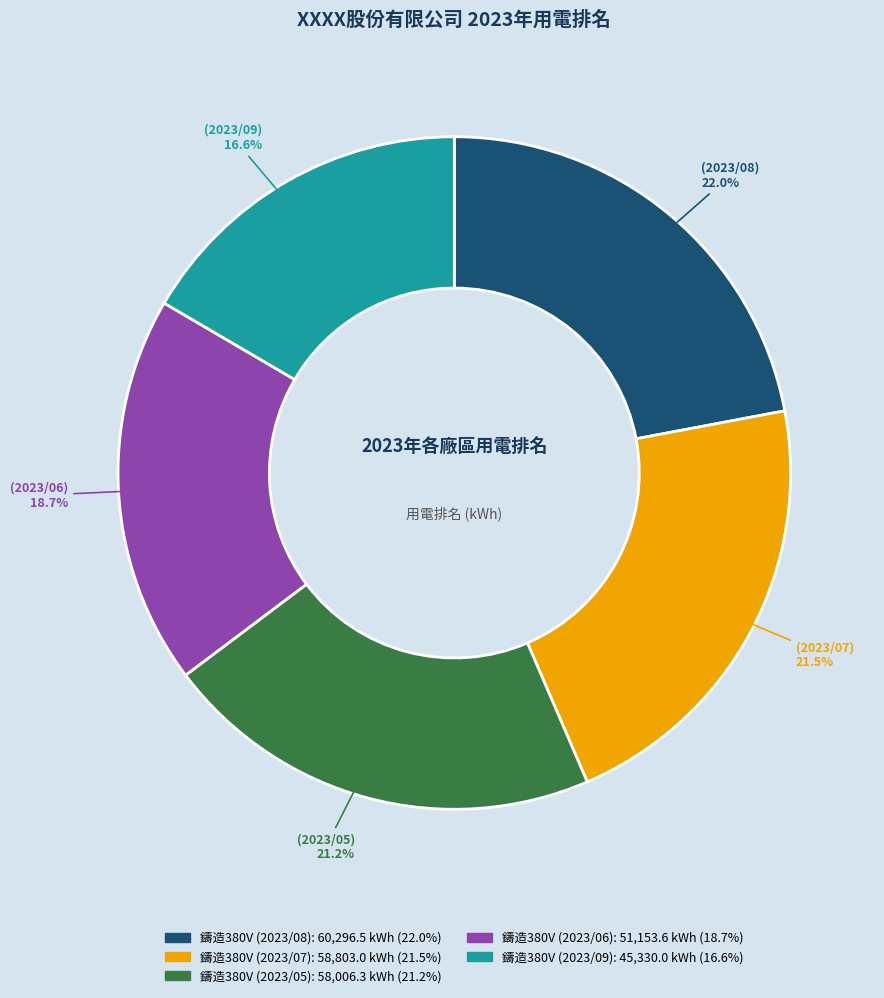

To the nearest percent, what percentage of the pie is 鑄造380V (2023/06)?

19%